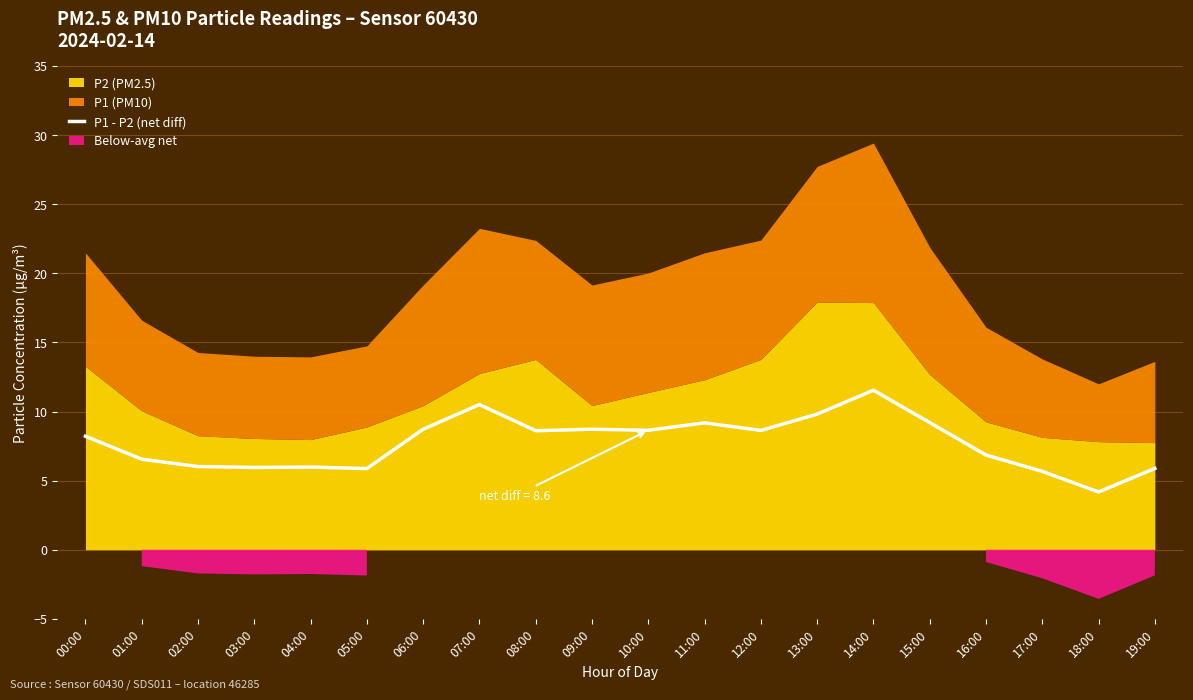

True or false: the data shows 5.9 at 03:00.

True